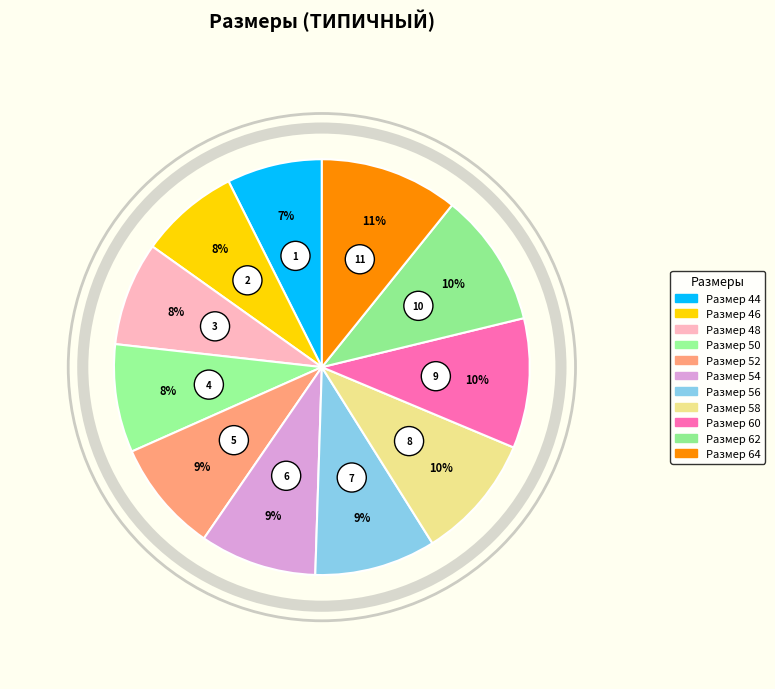

True or false: 50 accounts for 18% of the total.

False